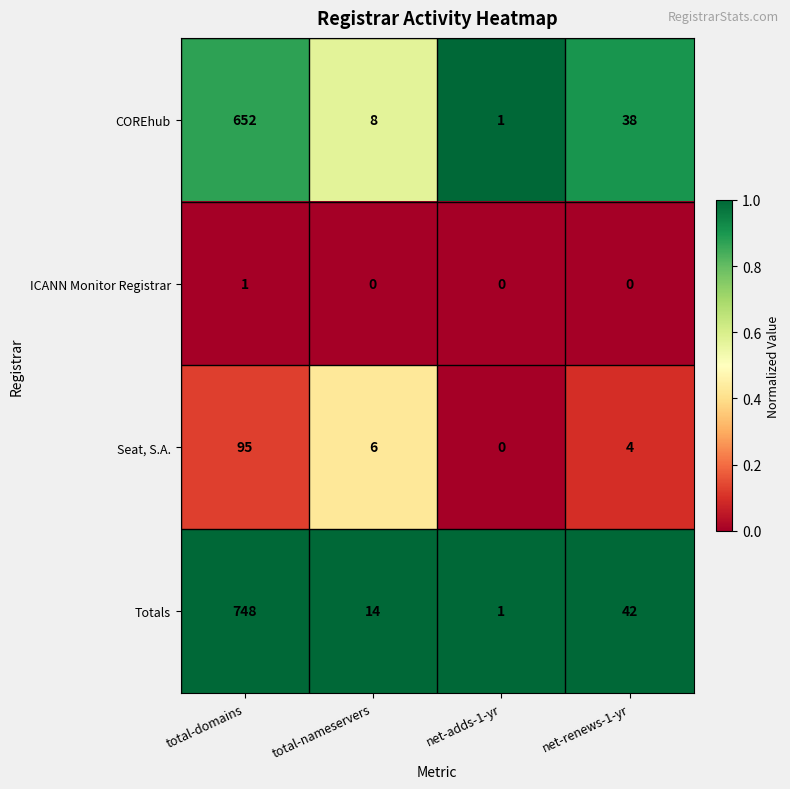

At which category is the sum across all series the highest?

total-domains